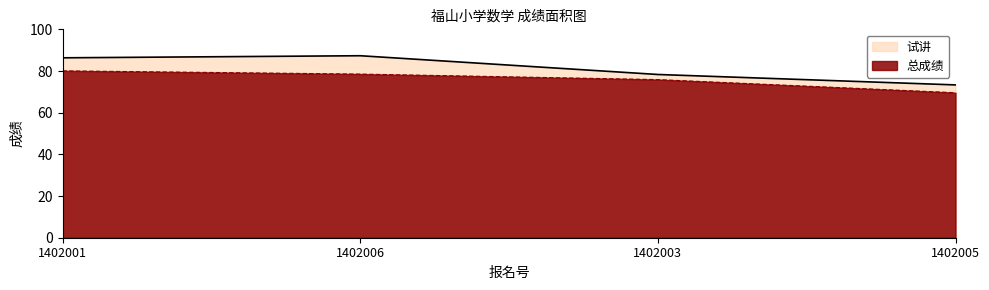

Reading left to right, list all the values displayed in this chart.

试讲: 86.3	87.3	78.3	73.3
总成绩: 80.1	78.5	75.9	69.6